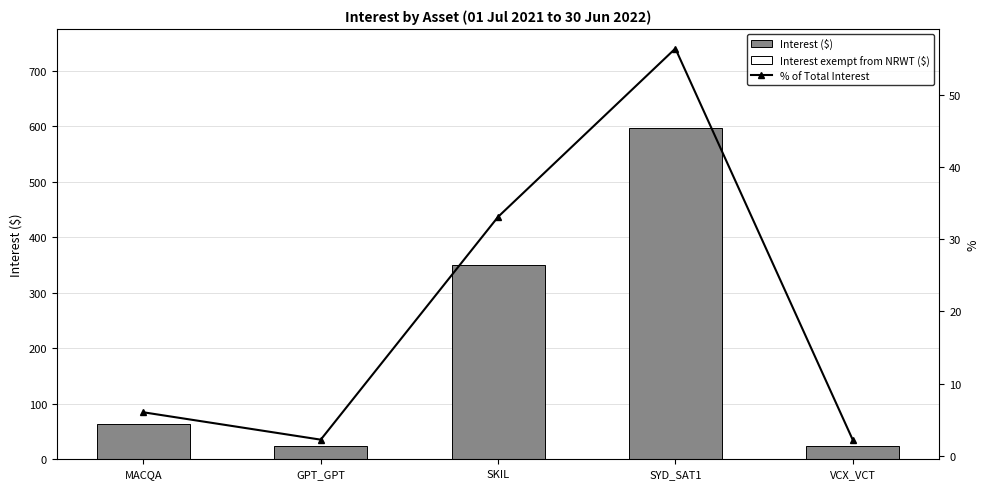

What is the label of the 3rd bar from the right?

SKIL